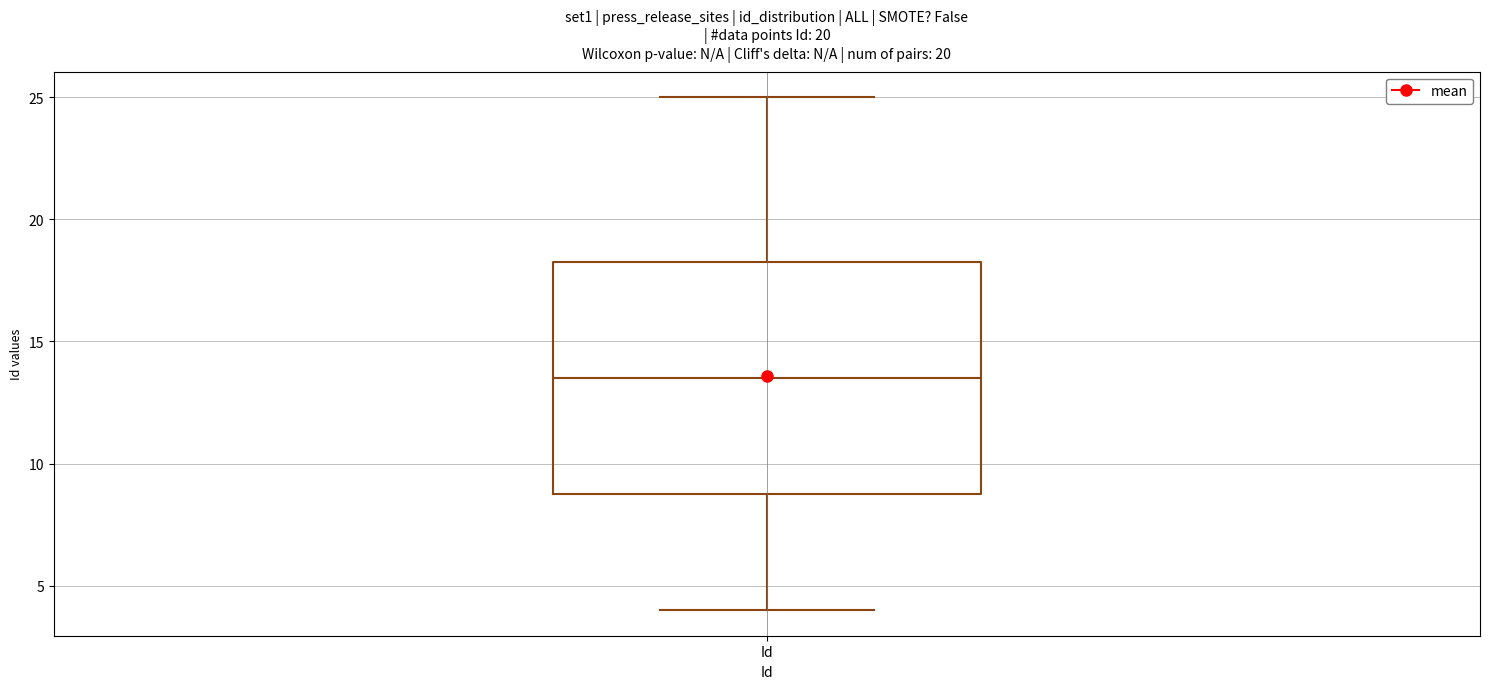

Transcribe this box plot: give where the median line is, the range the box spans, and where the two whiskers end, as read against the y-axis. The values are not printed on the chart, so give them approximately, as read against the axis.

median 13.5, box 9.0 to 18.5, whiskers 4.0 to 25.0